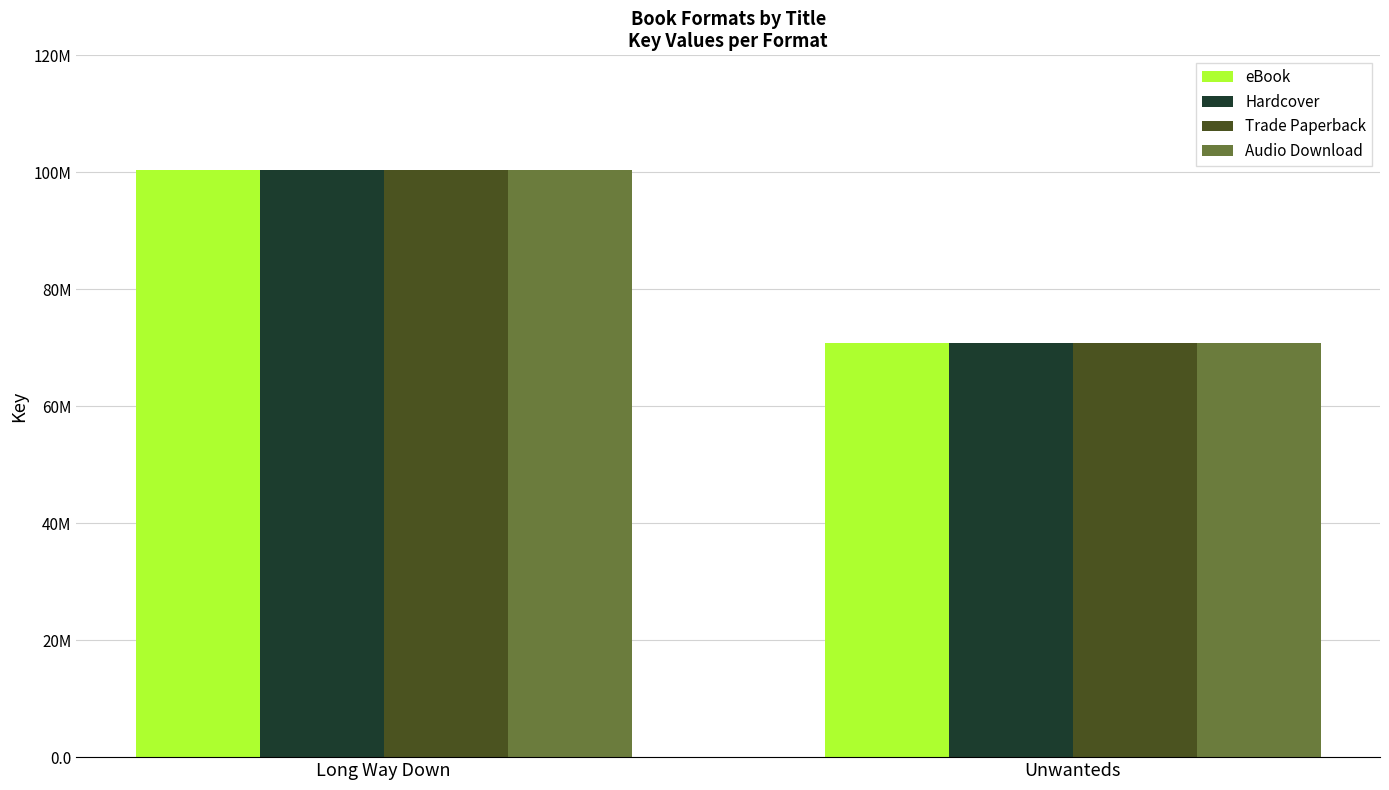

What is the maximum value shown in the chart?

100356512